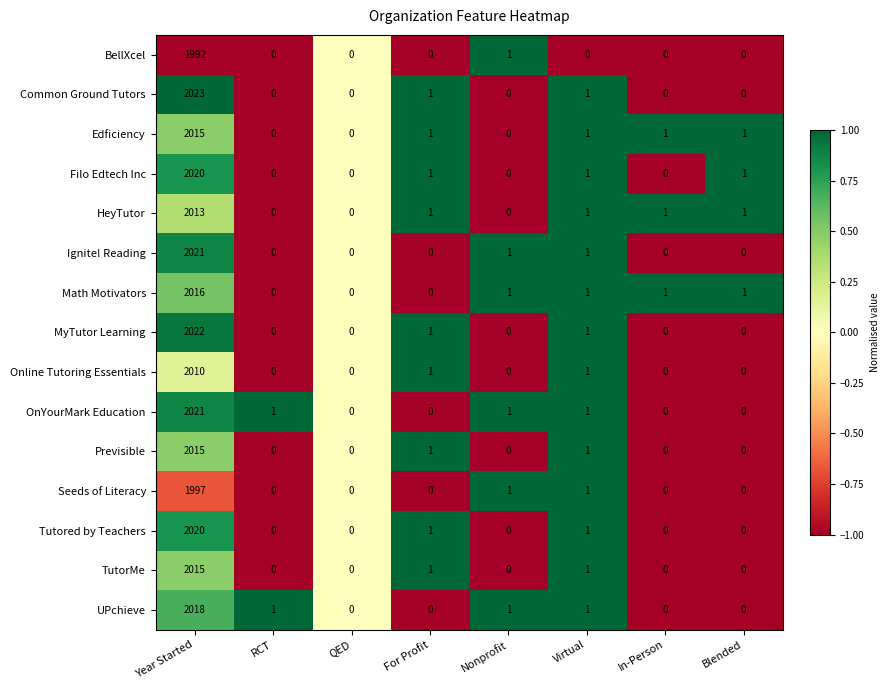

Which series has the largest range (max minus min)?

Common Ground Tutors